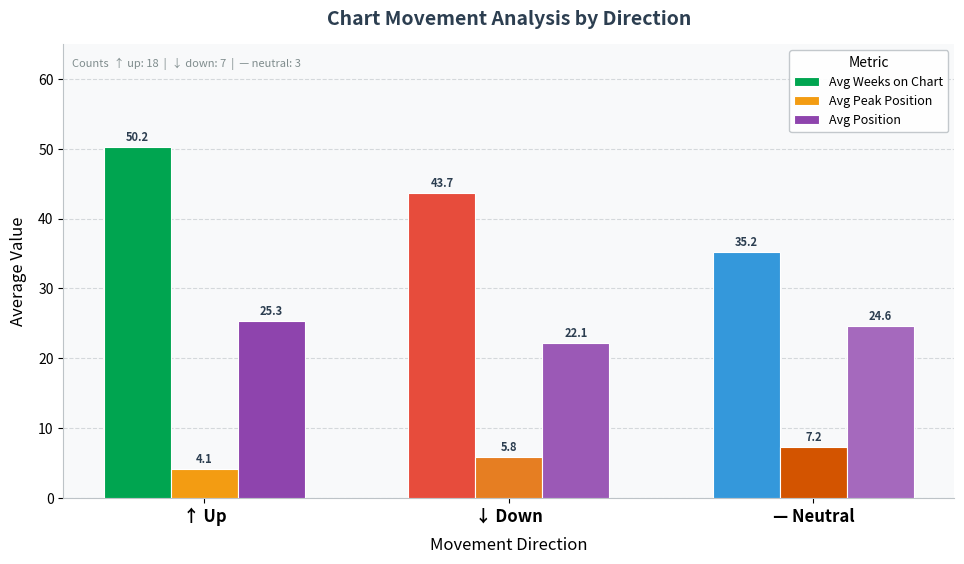

What is the label of the 3rd bar from the right?

↑ Up